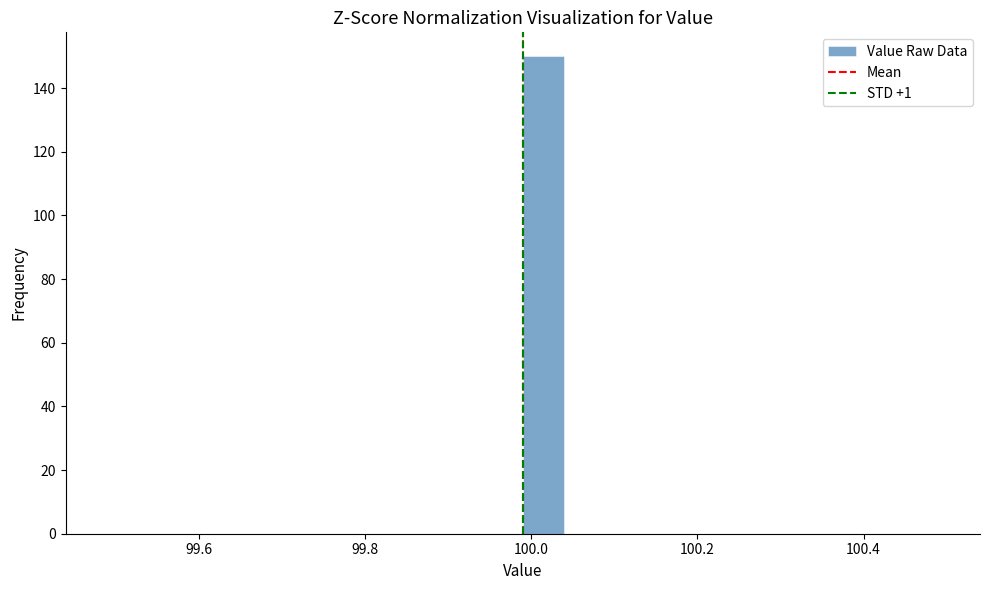

Read against the x-axis, roughly where is the centre of the tallest bar?

100.02